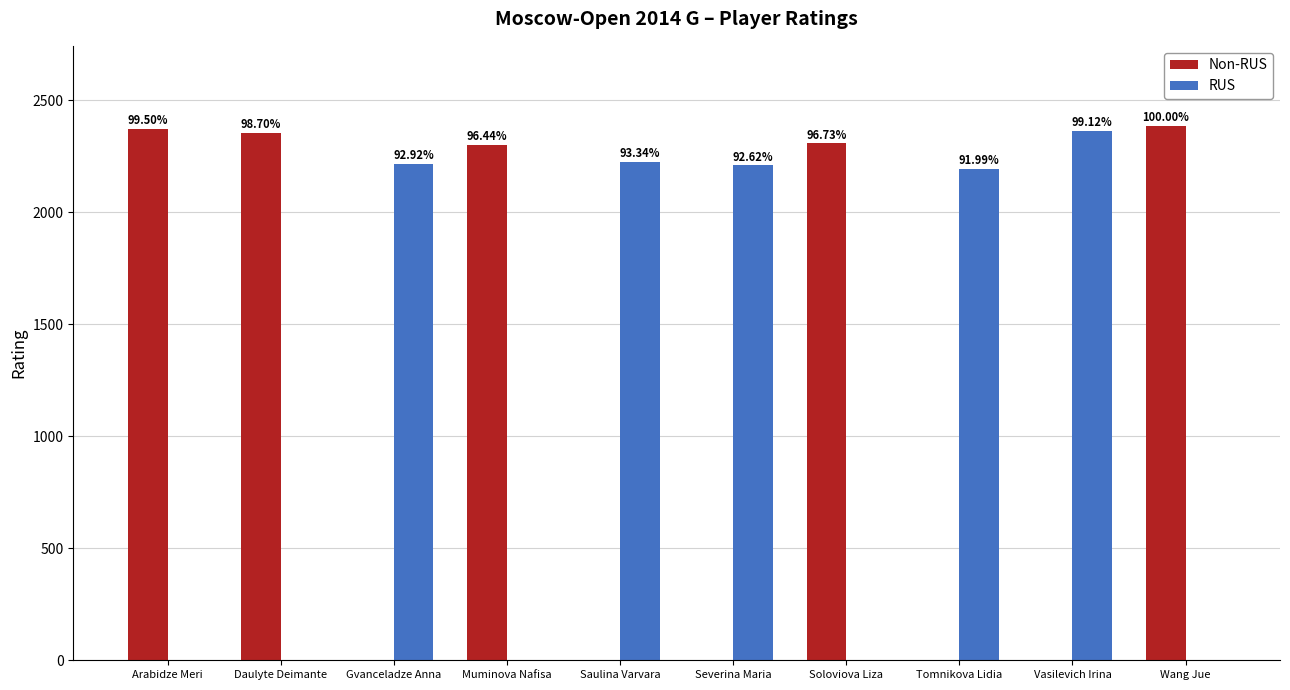

Which series has the widest spread of values?

Non-RUS